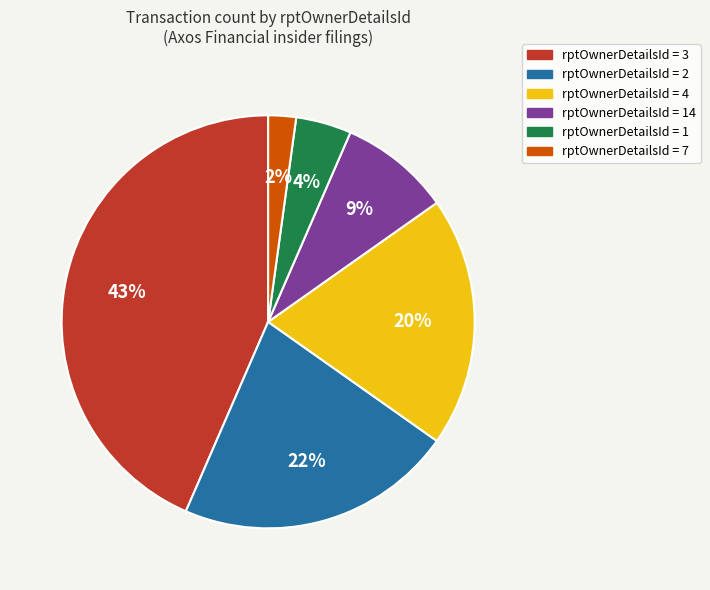

Is there any slice that represents more than half of the pie?

No